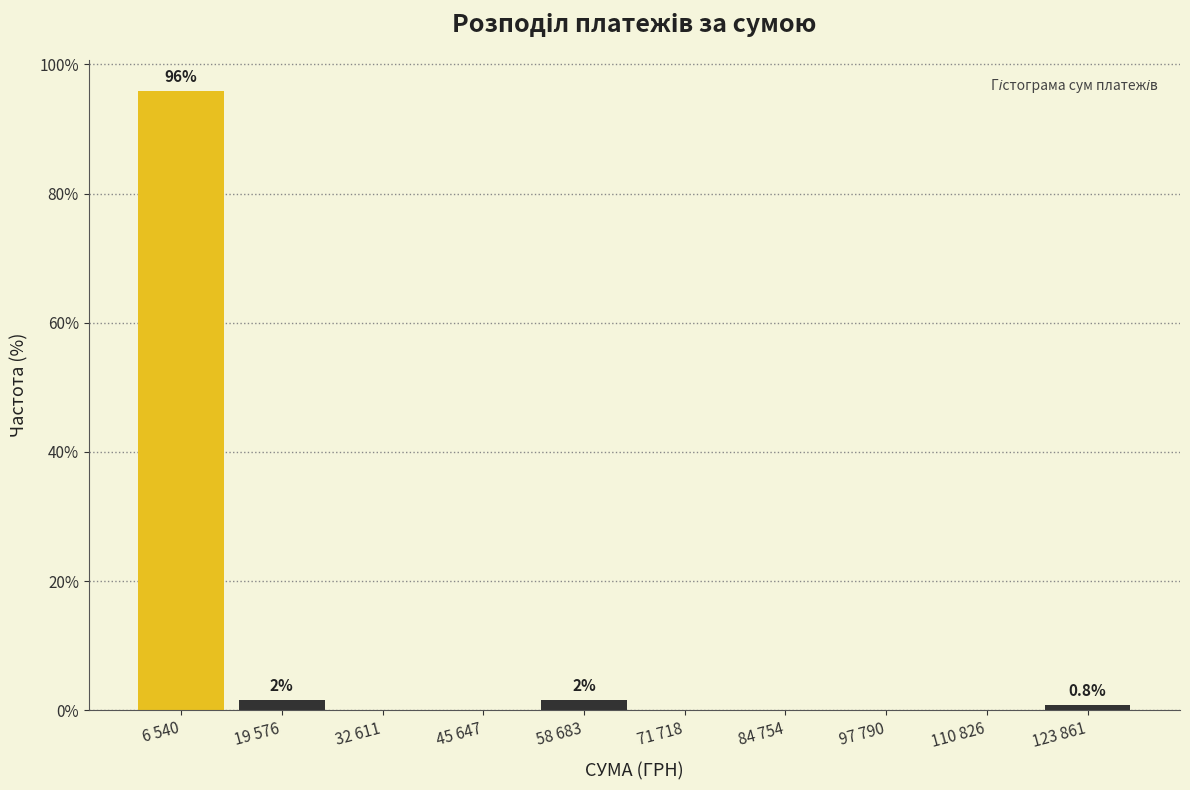

Reading left to right, list all the values displayed in this chart.

6 540=95.9	19 576=1.6	32 611=0.0	45 647=0.0	58 683=1.6	71 718=0.0	84 754=0.0	97 790=0.0	110 826=0.0	123 861=0.8